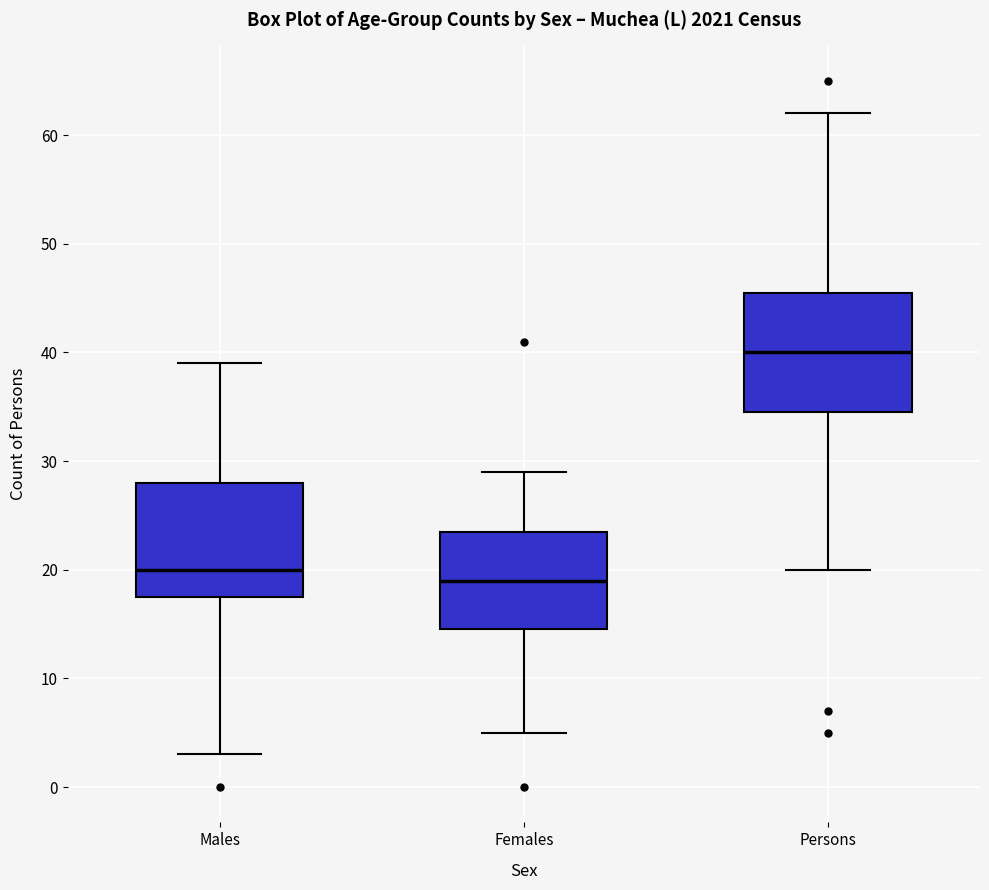

Where is the upper edge of the box for Males on the y-axis? The values are not printed on the chart, so give them approximately, as read against the axis.

28